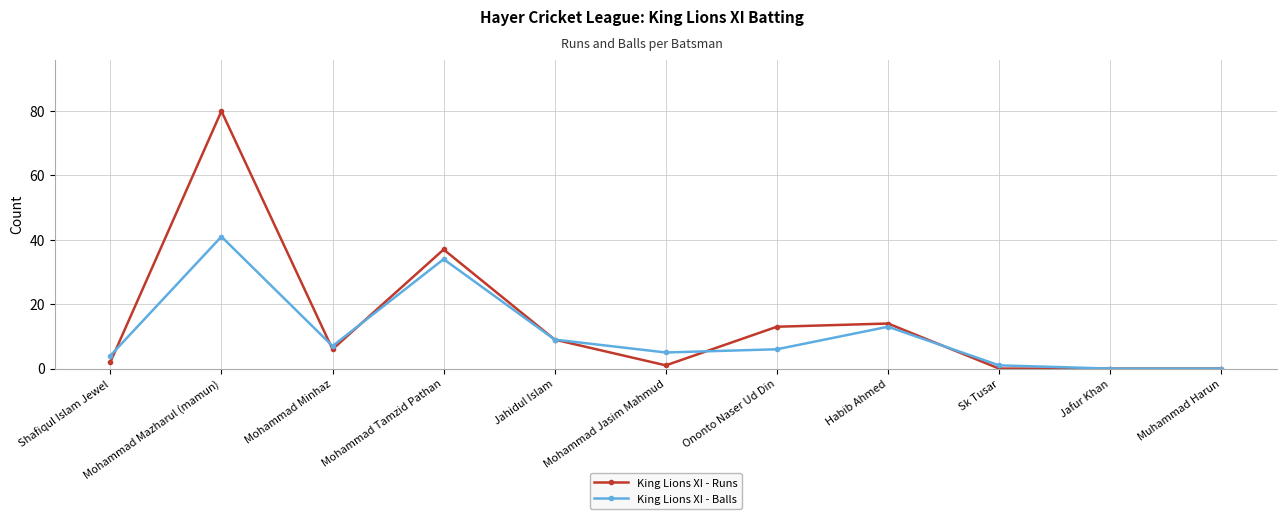

Which series has the largest total across all categories?

King Lions XI - Runs